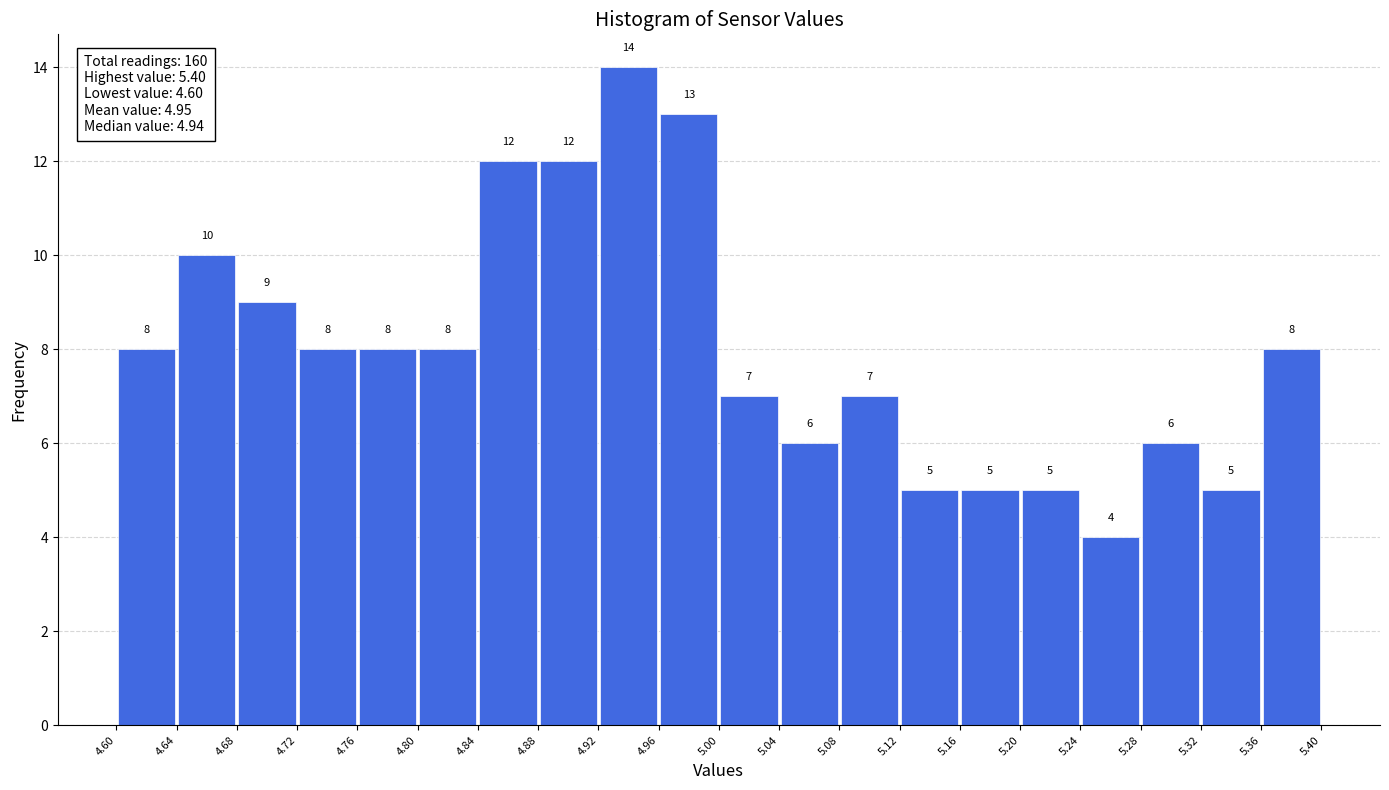

Reading left to right, list every bar in this chart as the range it spans on the x-axis followed by its height.

4.60 to 4.64: 8
4.64 to 4.68: 10
4.68 to 4.72: 9
4.72 to 4.76: 8
4.76 to 4.80: 8
4.80 to 4.84: 8
4.84 to 4.88: 12
4.88 to 4.92: 12
4.92 to 4.96: 14
4.96 to 5.00: 13
5.00 to 5.04: 7
5.04 to 5.08: 6
5.08 to 5.12: 7
5.12 to 5.16: 5
5.16 to 5.20: 5
5.20 to 5.24: 5
5.24 to 5.28: 4
5.28 to 5.32: 6
5.32 to 5.36: 5
5.36 to 5.40: 8